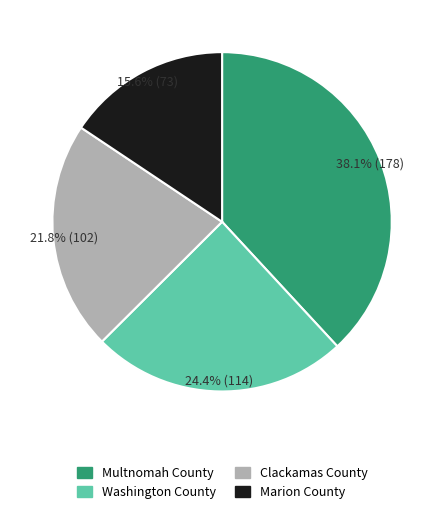

Which category has the smallest portion of the pie?

Marion County